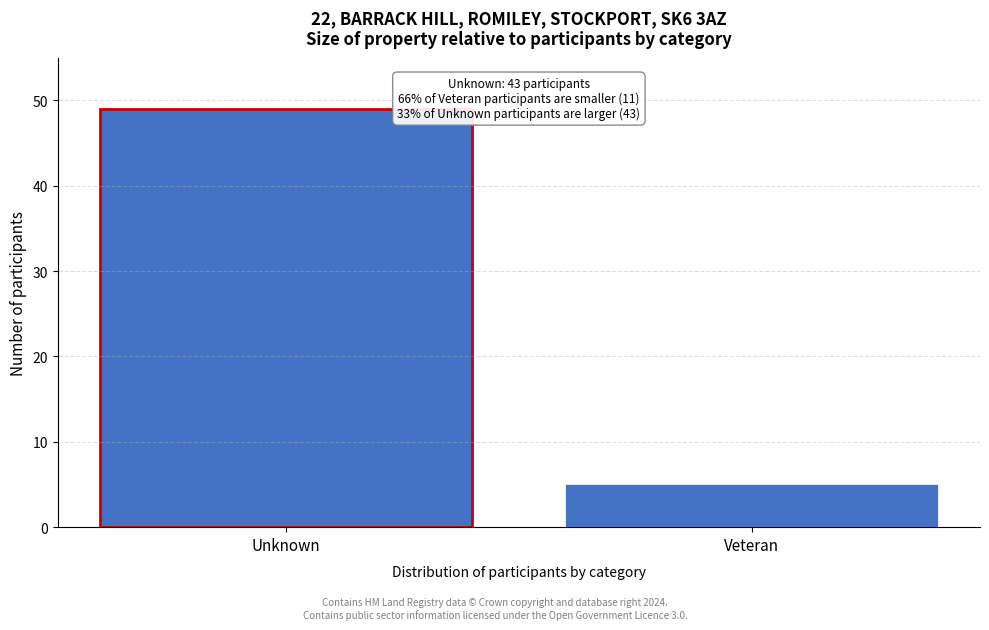

Reading left to right, transcribe all the data shown in this chart.

49	5